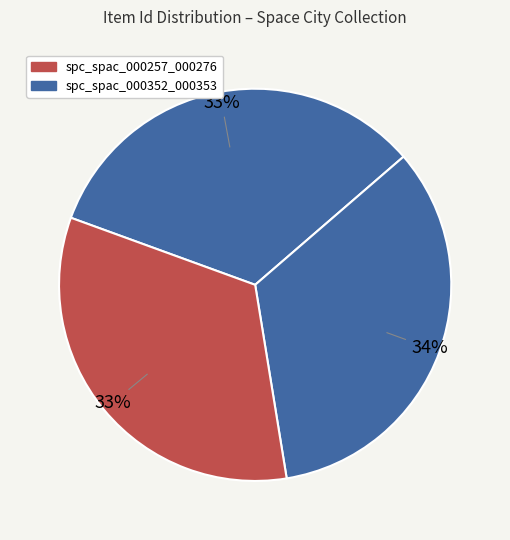

Is there any slice that represents more than half of the pie?

No